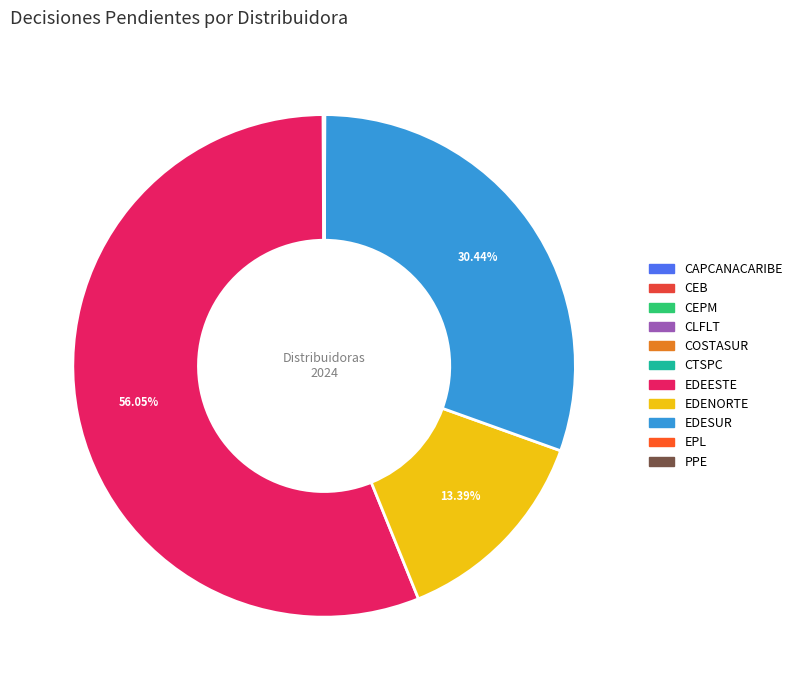

Between EPL and CEB, which is larger?

EPL